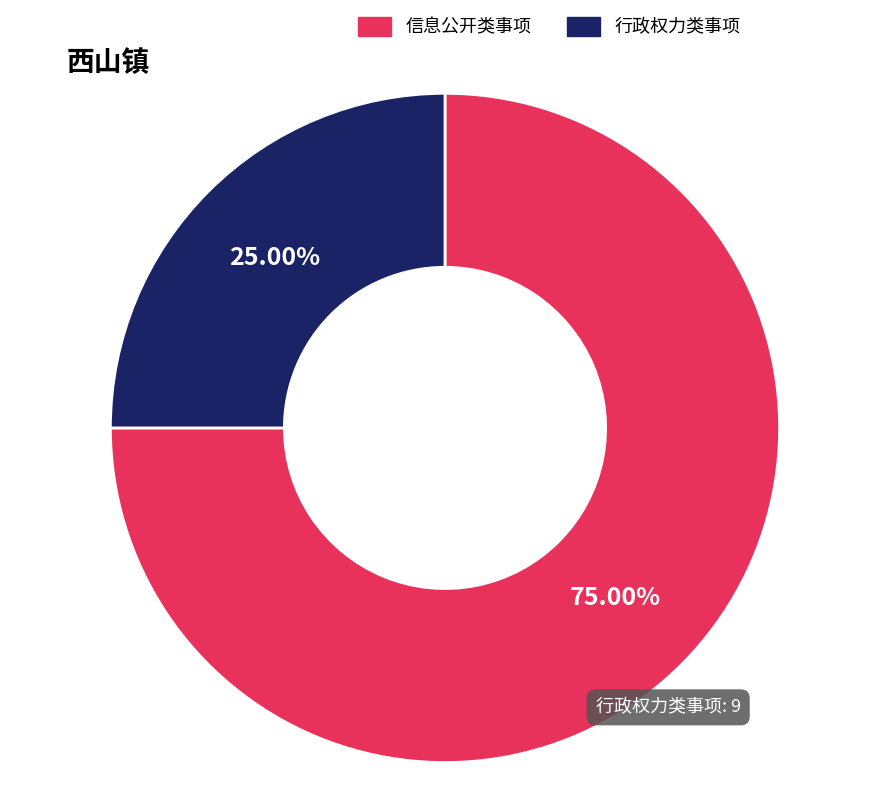

Does any single category account for the majority?

Yes